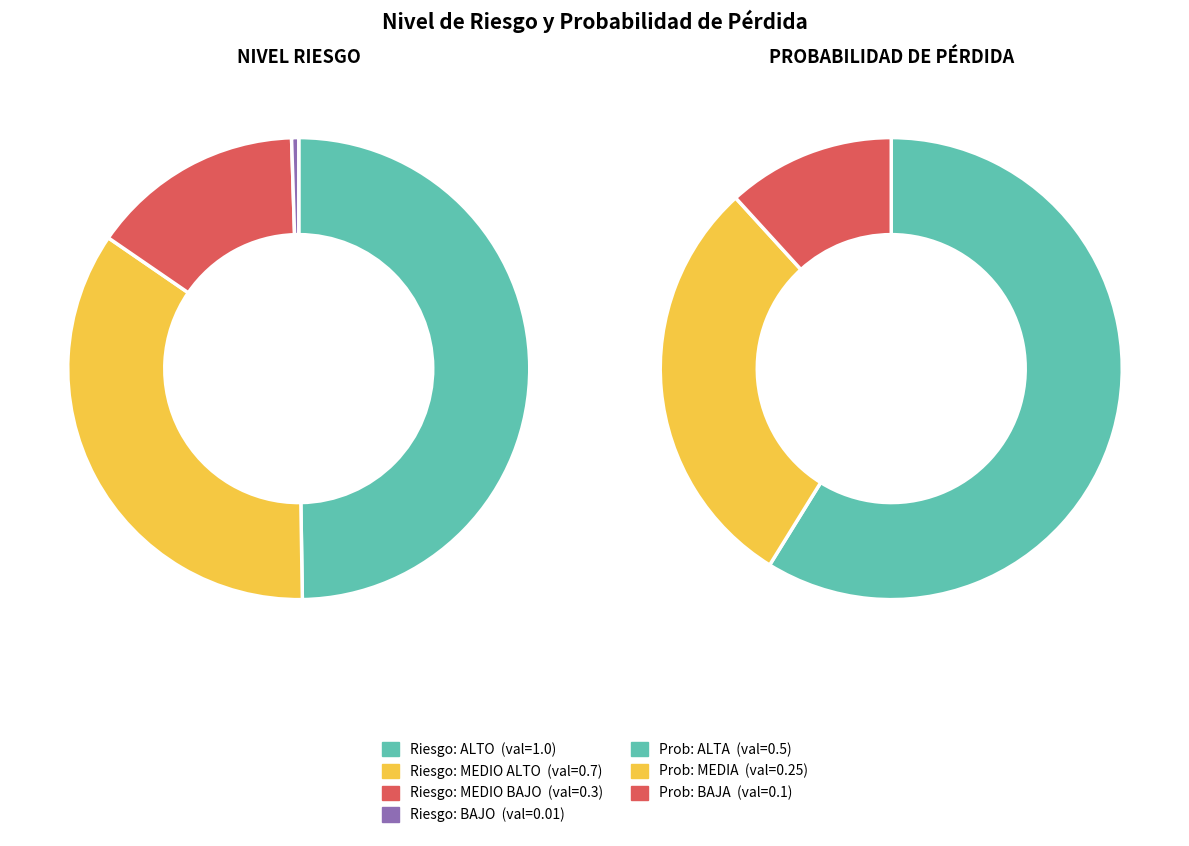

What is the total percentage of 1 and 0?

84.6%